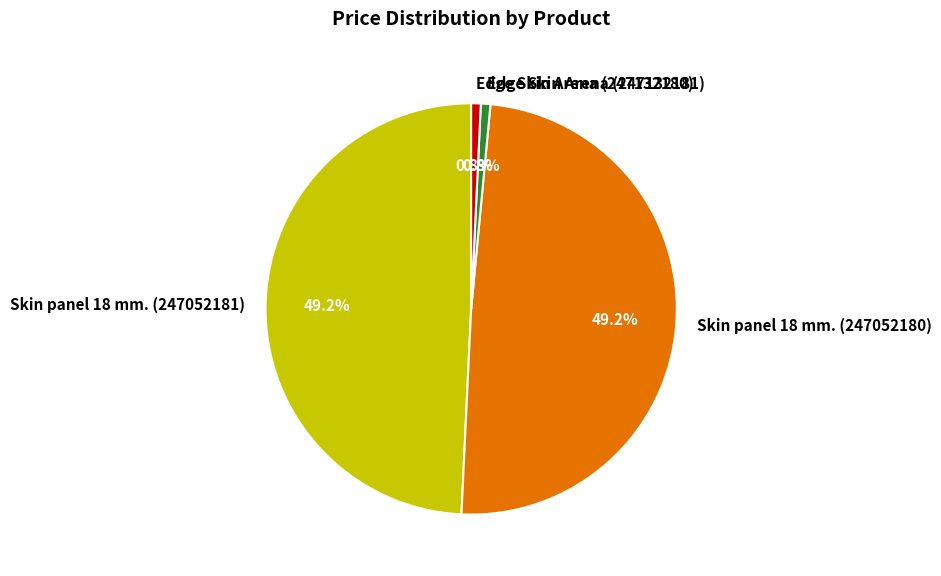

What percentage is NOT represented by Skin panel 18 mm. (247052180)?

50.8%